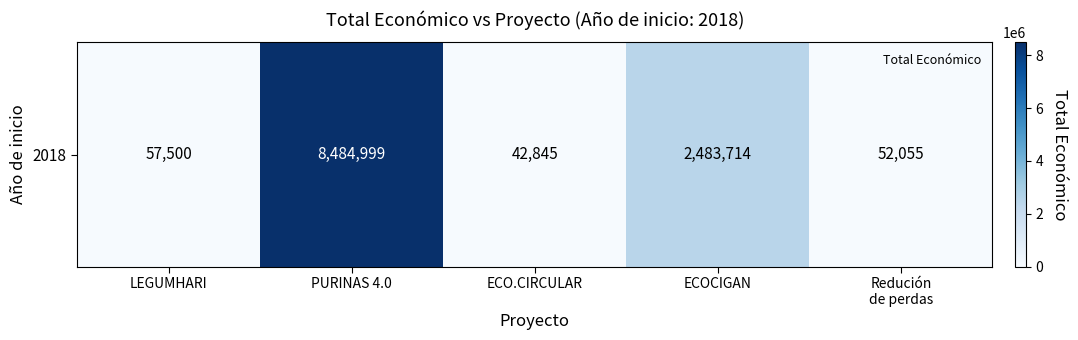

What is the smallest value displayed?

42845